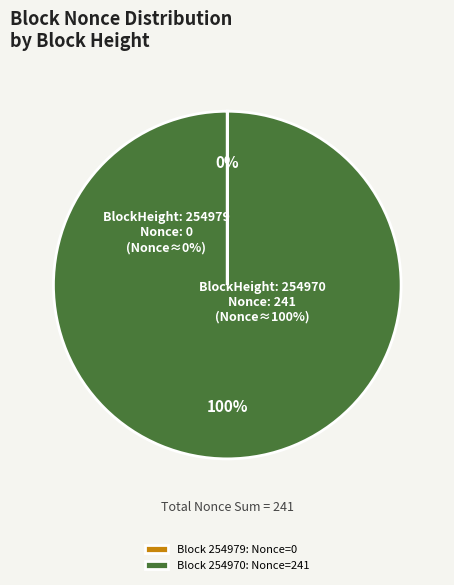

How many segments does this pie chart have?

2